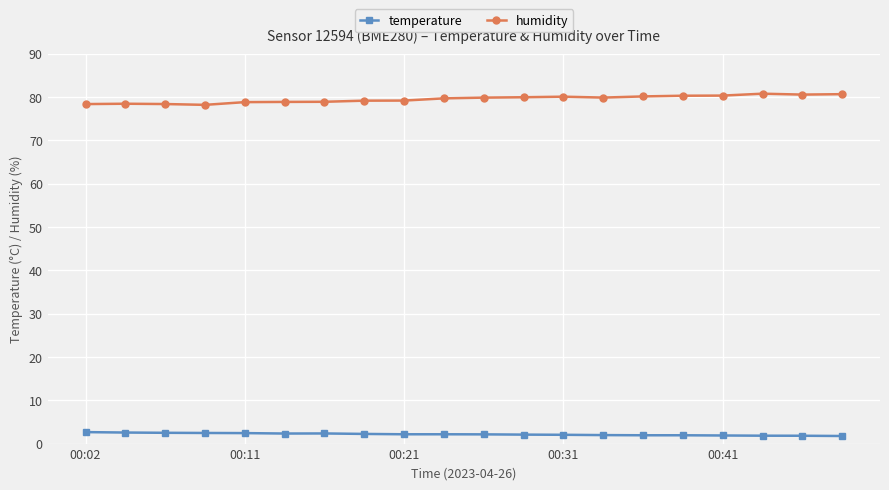

True or false: temperature has more than 0 points higher than both neighbors.

True